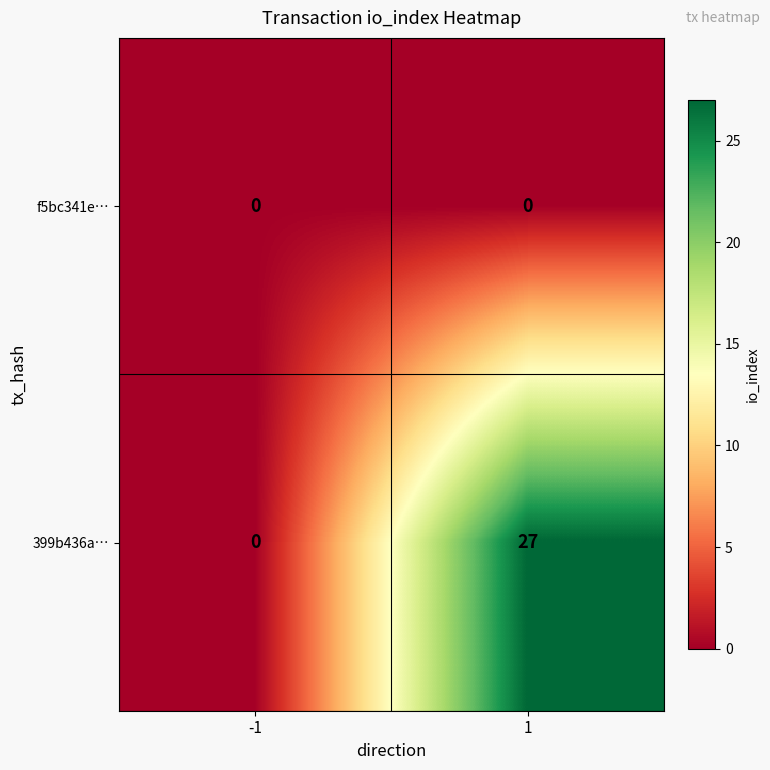

What is the difference between the maximum and minimum values in the 399b436a… series?

27